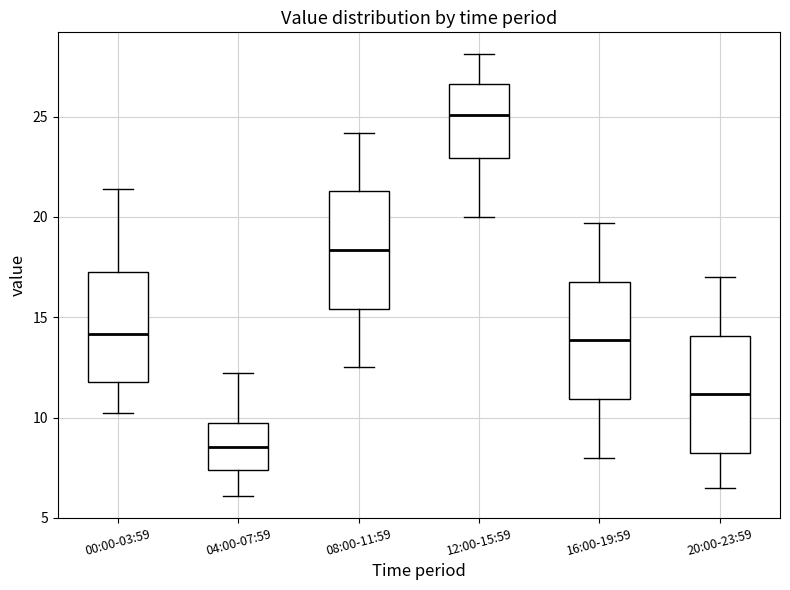

Reading left to right, transcribe this box plot: for each box, give where its median line is, the range the box spans, and where its two whiskers end, as read against the y-axis. The values are not printed on the chart, so give them approximately, as read against the axis.

00:00-03:59: median 14.0, box 12.0 to 17.0, whiskers 10.0 to 21.5
04:00-07:59: median 8.5, box 7.5 to 9.5, whiskers 6.0 to 12.0
08:00-11:59: median 18.5, box 15.5 to 21.5, whiskers 12.5 to 24.0
12:00-15:59: median 25.0, box 23.0 to 26.5, whiskers 20.0 to 28.0
16:00-19:59: median 14.0, box 11.0 to 17.0, whiskers 8.0 to 19.5
20:00-23:59: median 11.0, box 8.0 to 14.0, whiskers 6.5 to 17.0